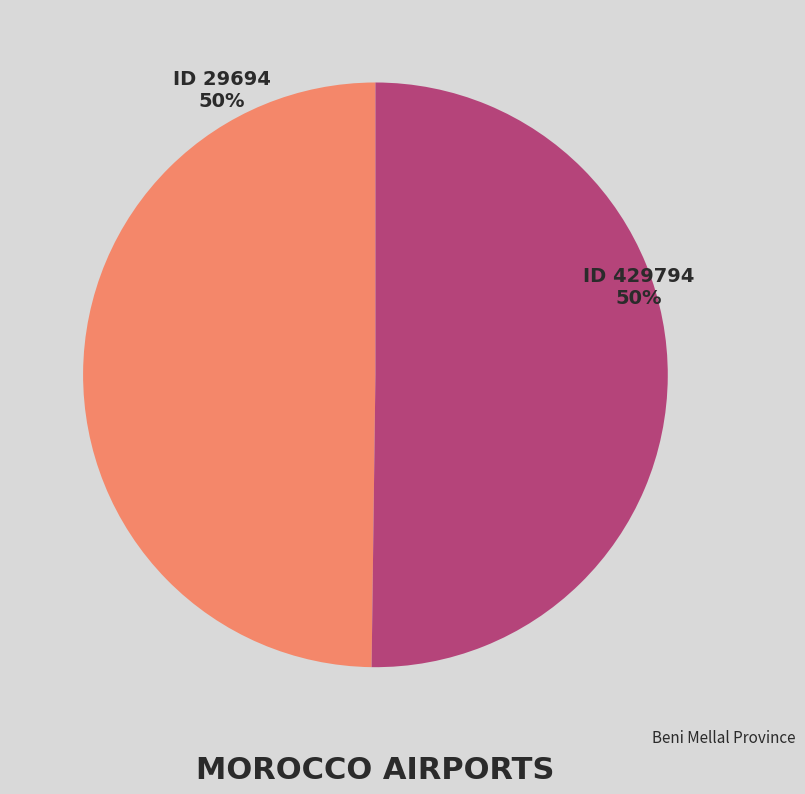

To the nearest percent, what is the average slice percentage?

50%